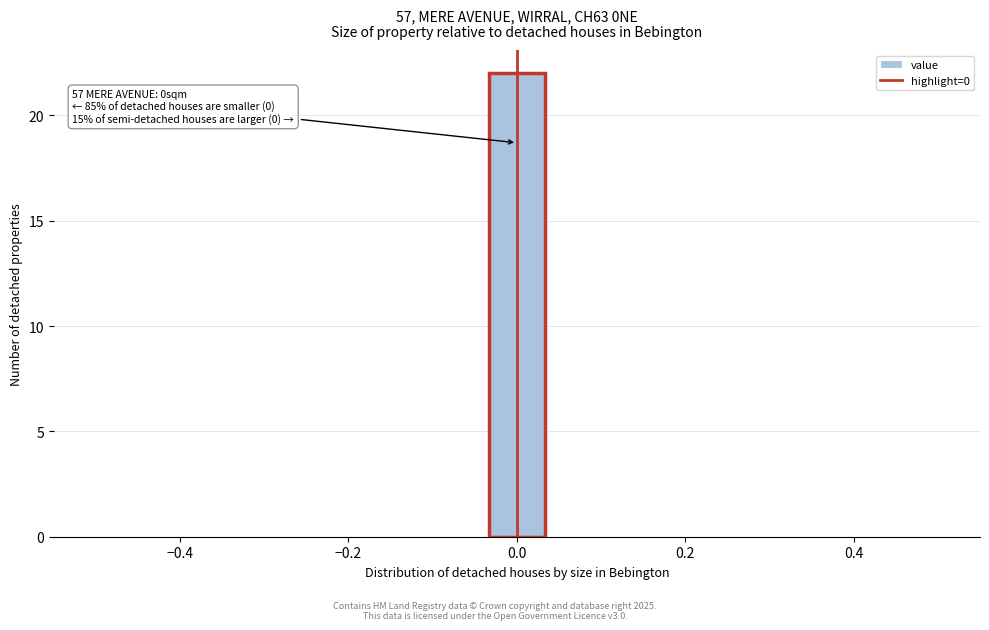

Around what value on the x-axis is the tallest bar? Give the approximate position of its centre, as read against the axis.

0.00